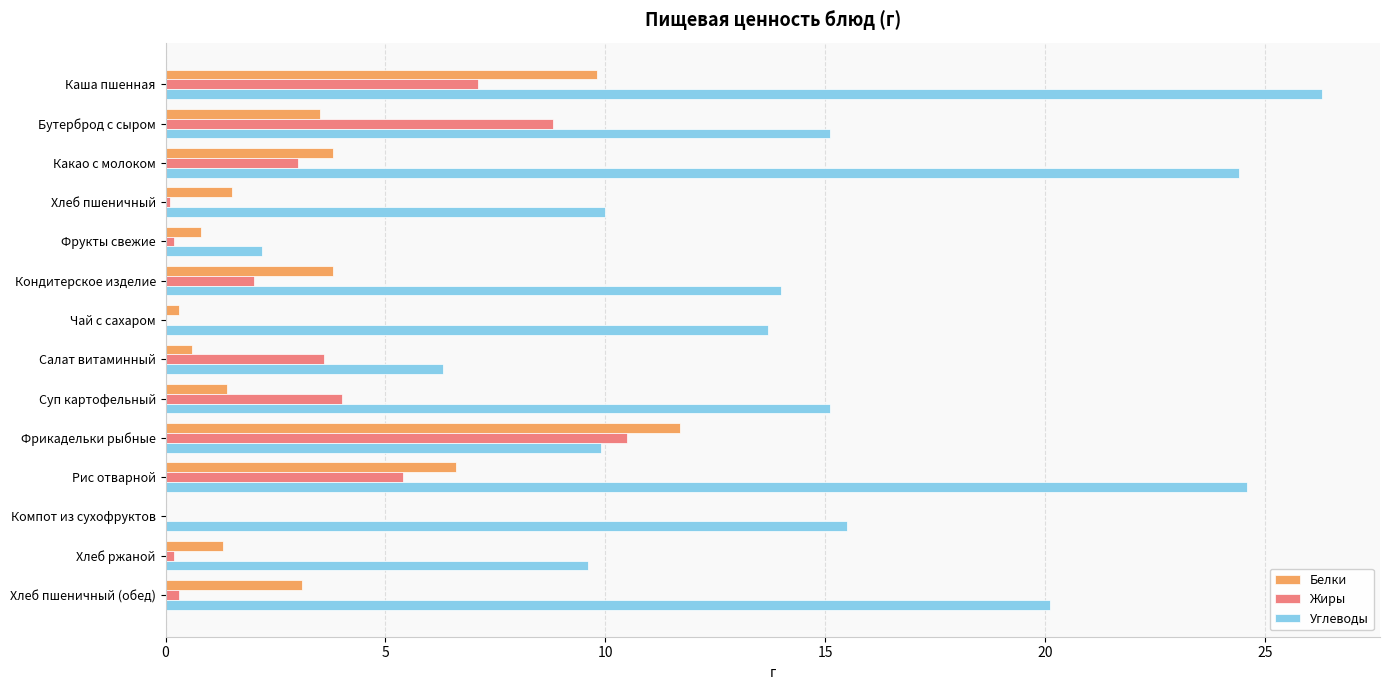

True or false: Углеводы has a value of 6.3 at Салат витаминный.

True